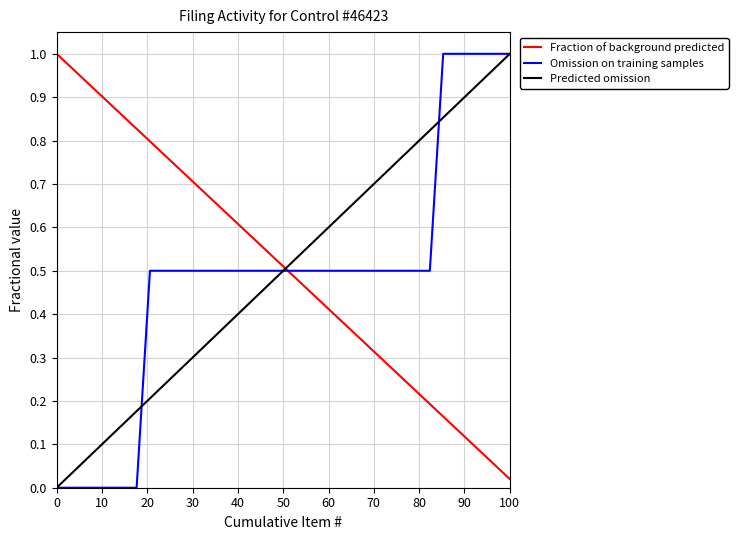

How many lines are shown in the chart?

3